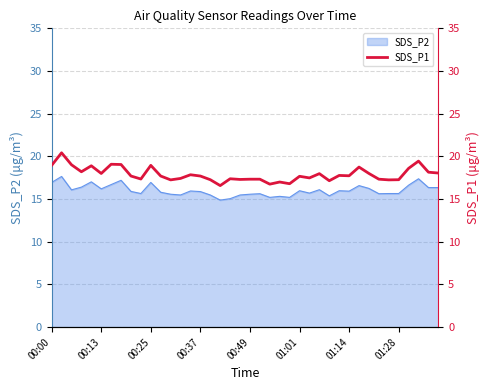

Reading left to right, extract all data points from this chart.

18.9	20.4	19.0	18.2	18.9	18.0	19.1	19.1	17.7	17.4	18.9	17.7	17.2	17.4	17.9	17.7	17.3	16.6	17.4	17.3	17.3	17.3	16.8	17.0	16.8	17.7	17.5	18.0	17.1	17.8	17.7	18.8	18.0	17.3	17.2	17.3	18.6	19.4	18.1	18.1